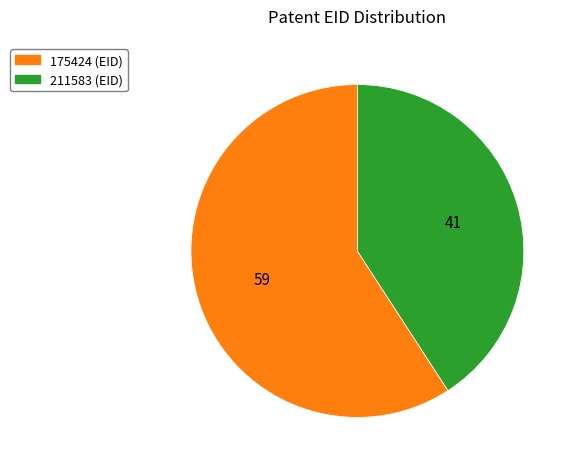

Approximately how many times larger is the value at 211583 compared to 175424?

0.7